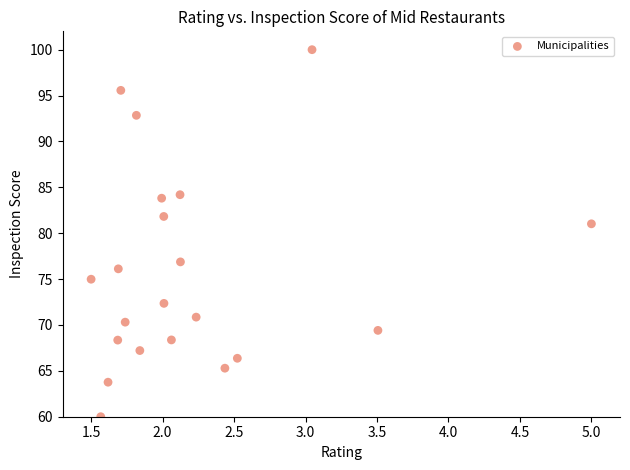

What Y value in the scatter plot is closest to 80?

81.0